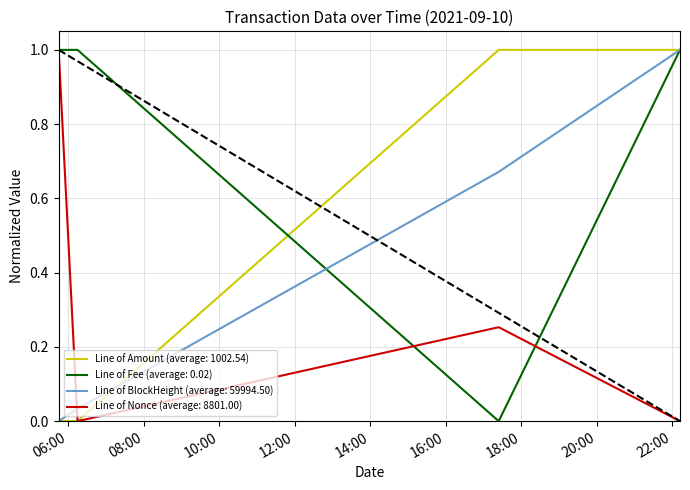

At which category does Nonce reach its first local valley?

2021-09-10 06:15:00